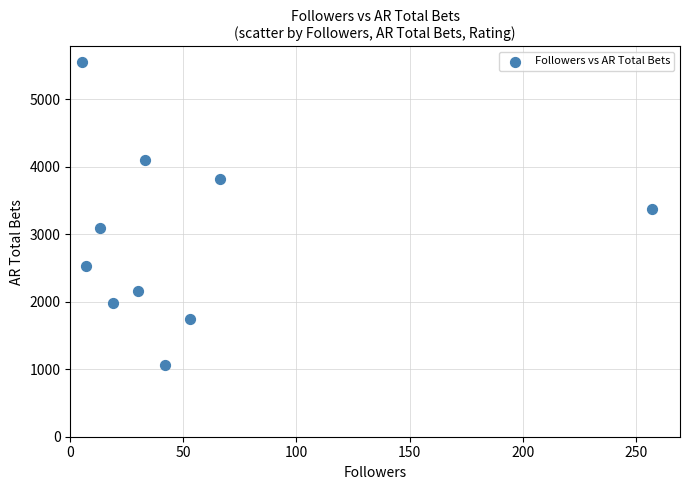

What is the average Y value?

2939